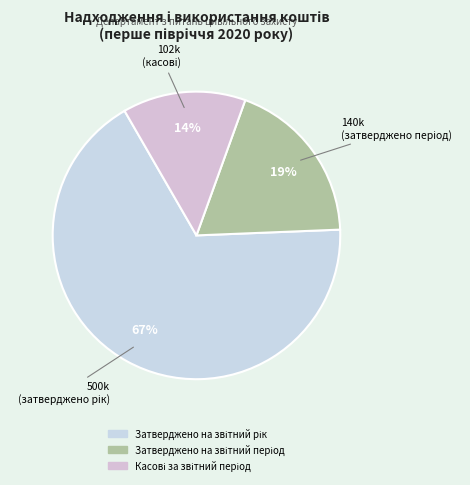

Count the number of slices in the pie.

3